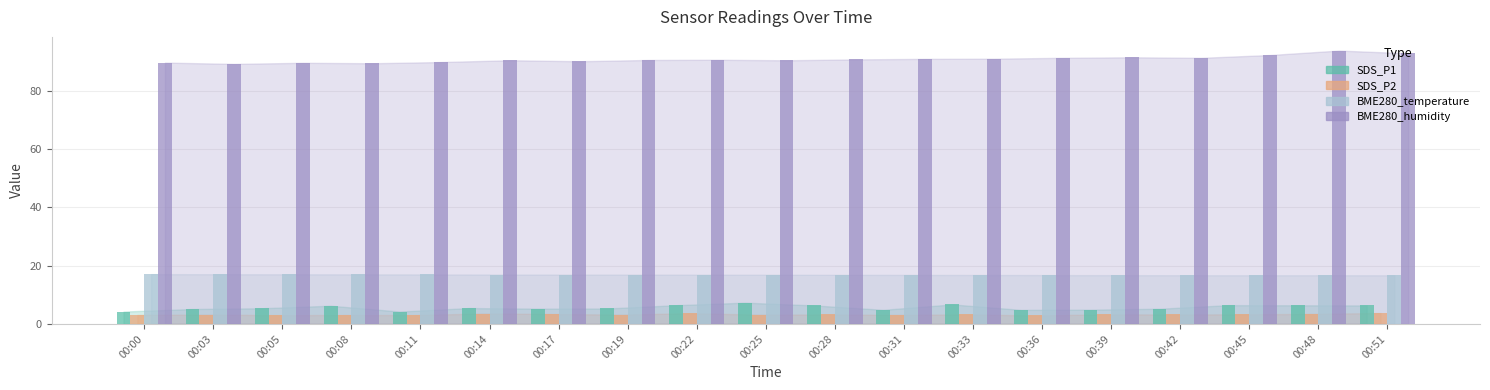

Is it true that SDS_P2 equals 3.8 at 00:51?

True